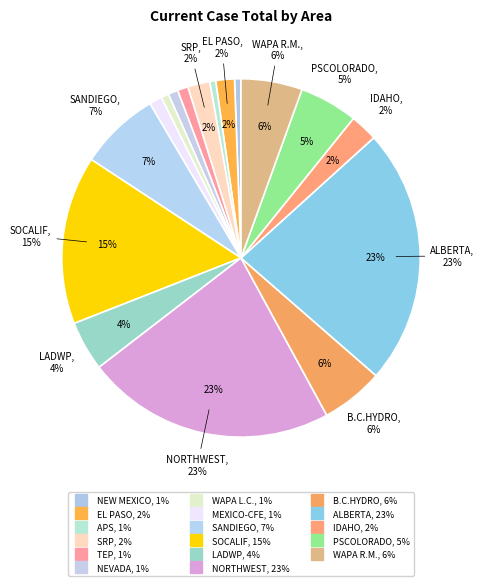

Is it true that WAPA L.C. is 9% of the pie?

False